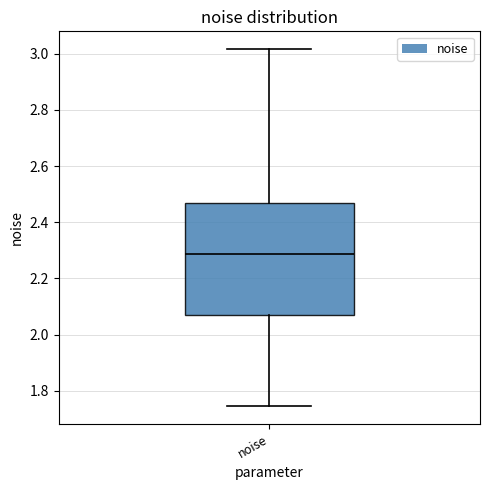

Where is the upper edge of the box for noise on the y-axis? The values are not printed on the chart, so give them approximately, as read against the axis.

2.46